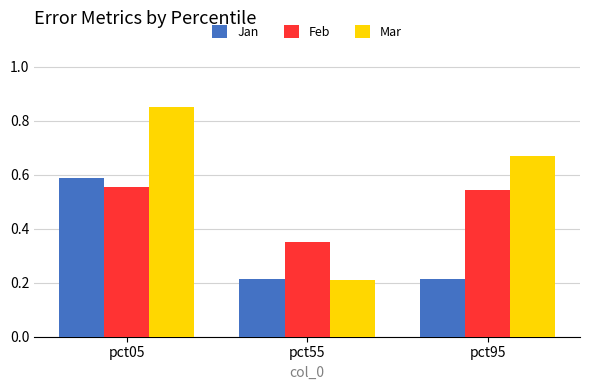

Between pct55 and pct95, which series saw the biggest shift?

Mar